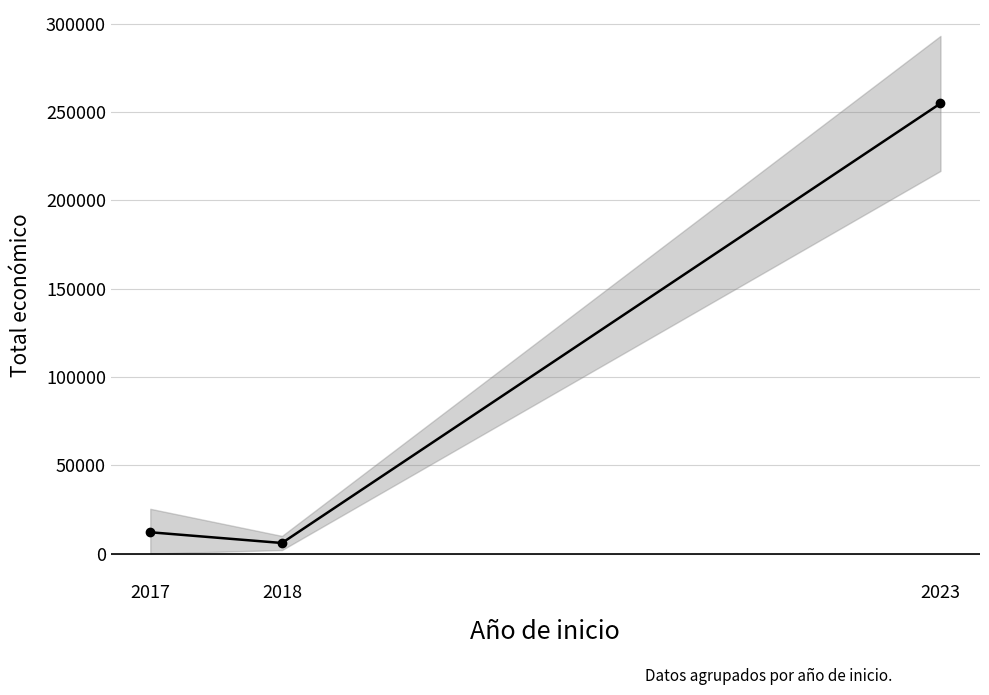

Which label corresponds to the smallest value in the chart?

2018